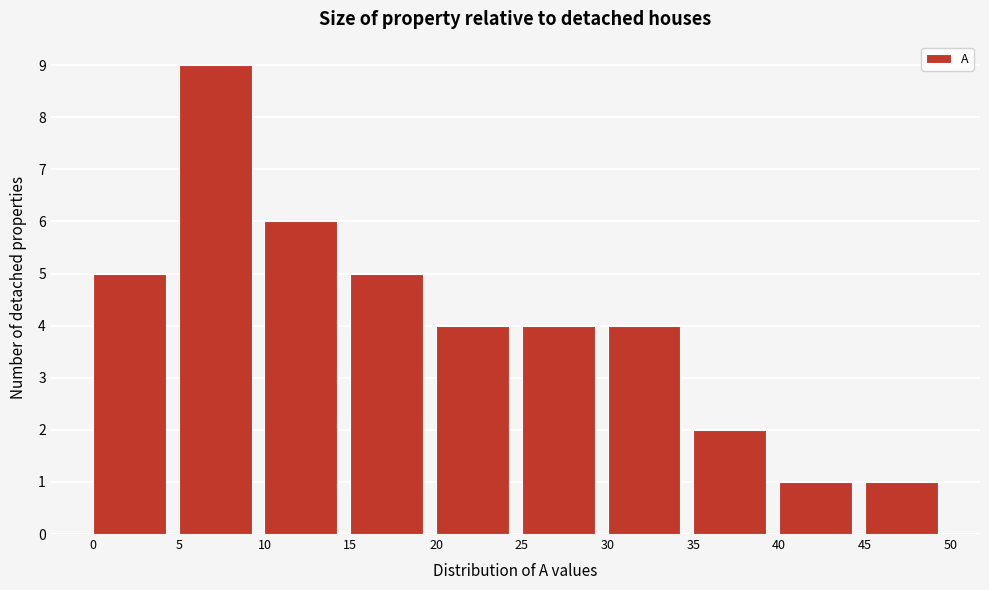

Reading left to right, transcribe this chart: for each bar, give the range it covers on the x-axis and its height. The values are not printed on the chart, so give them approximately, as read against the axis.

0 to 5: 5
5 to 10: 9
10 to 15: 6
15 to 20: 5
20 to 25: 4
25 to 30: 4
30 to 35: 4
35 to 40: 2
40 to 45: 1
45 to 50: 1